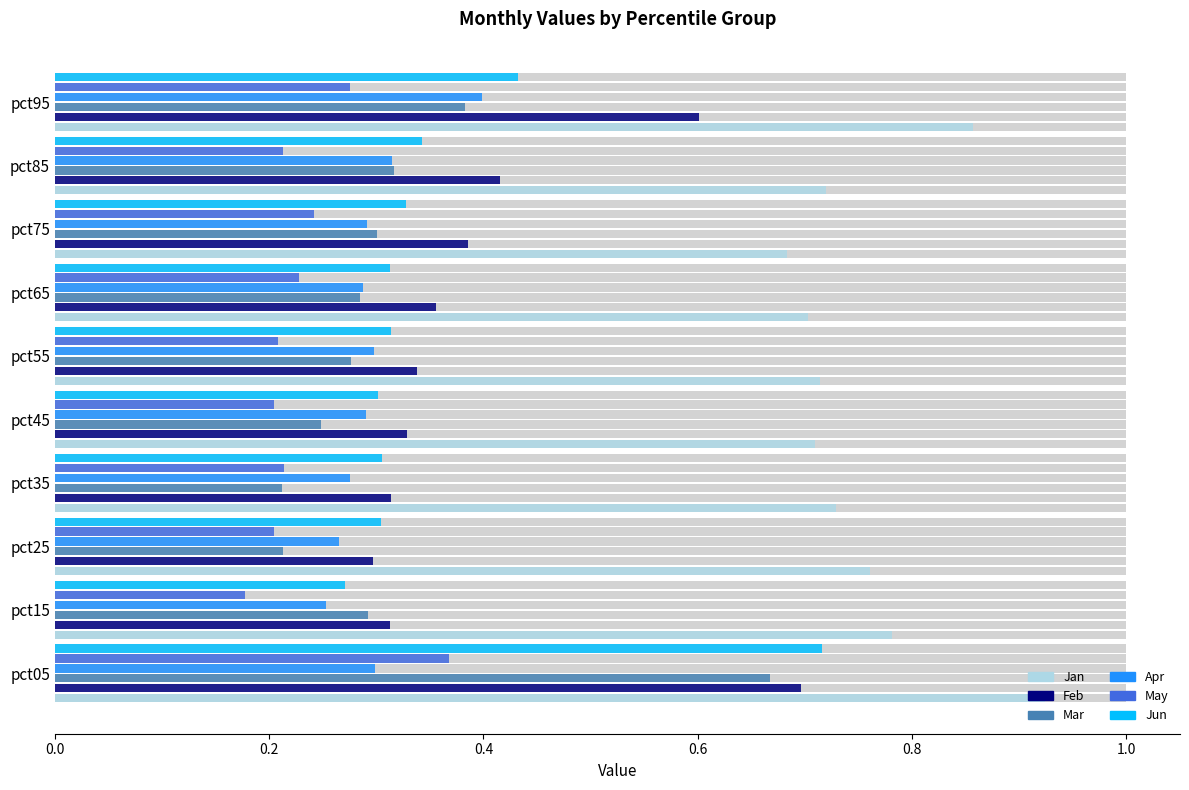

Reading left to right, list all the values displayed in this chart.

Jan: 0.9	0.8	0.8	0.7	0.7	0.7	0.7	0.7	0.7	0.9
Feb: 0.7	0.3	0.3	0.3	0.3	0.3	0.4	0.4	0.4	0.6
Mar: 0.7	0.3	0.2	0.2	0.2	0.3	0.3	0.3	0.3	0.4
Apr: 0.3	0.3	0.3	0.3	0.3	0.3	0.3	0.3	0.3	0.4
May: 0.4	0.2	0.2	0.2	0.2	0.2	0.2	0.2	0.2	0.3
Jun: 0.7	0.3	0.3	0.3	0.3	0.3	0.3	0.3	0.3	0.4